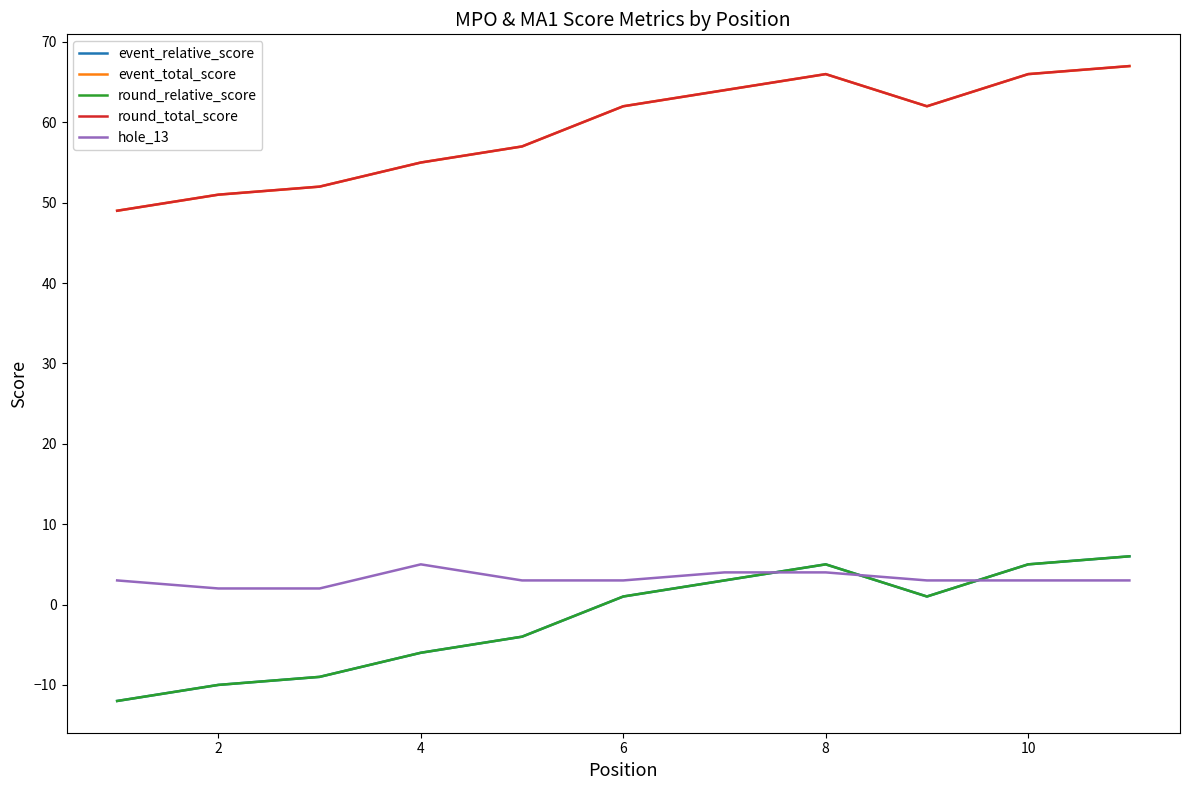

What is the greatest value displayed?

67